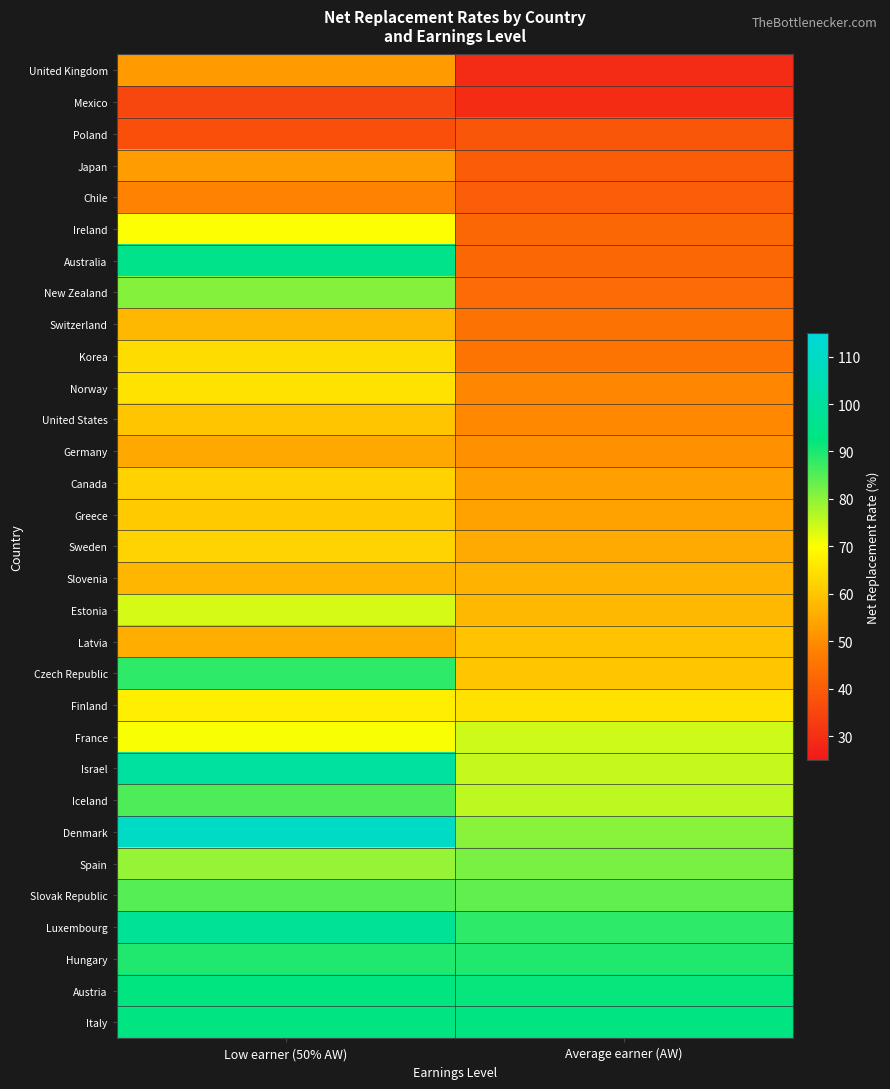

What is the spread (max minus min) of values at Low earner (50% AW)?

75.2